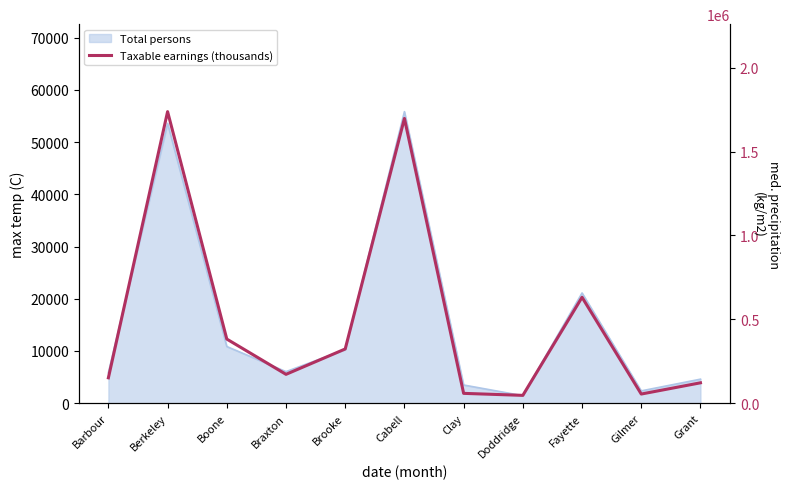

True or false: the data shows 46716 at Doddridge.

True